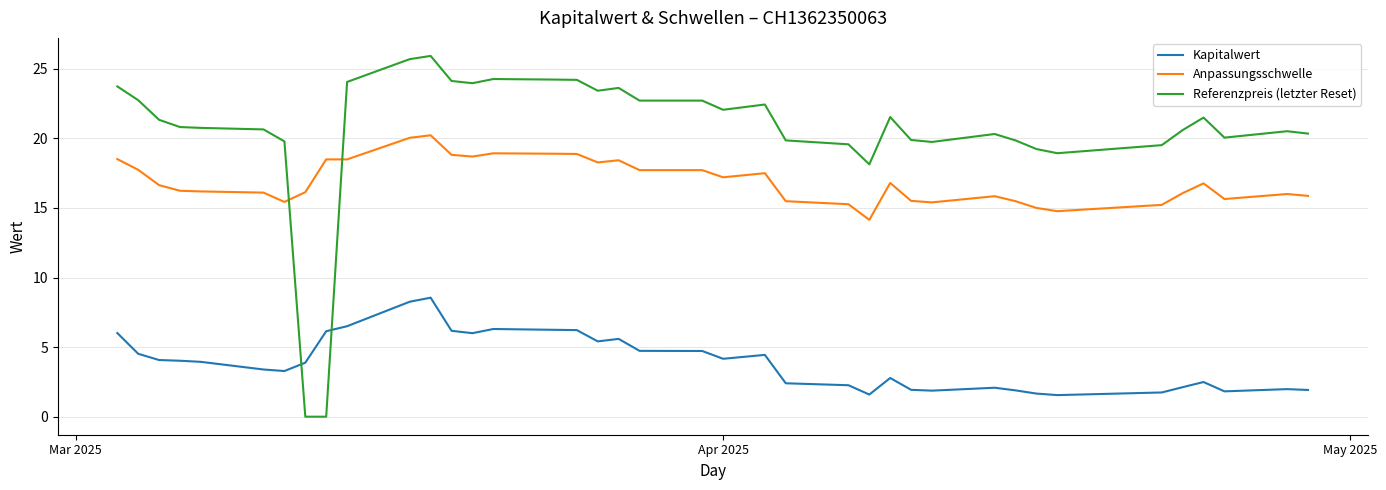

Which series ends up on top after the final intersection of Kapitalwert and Referenzpreis (letzter Reset)?

Referenzpreis (letzter Reset)